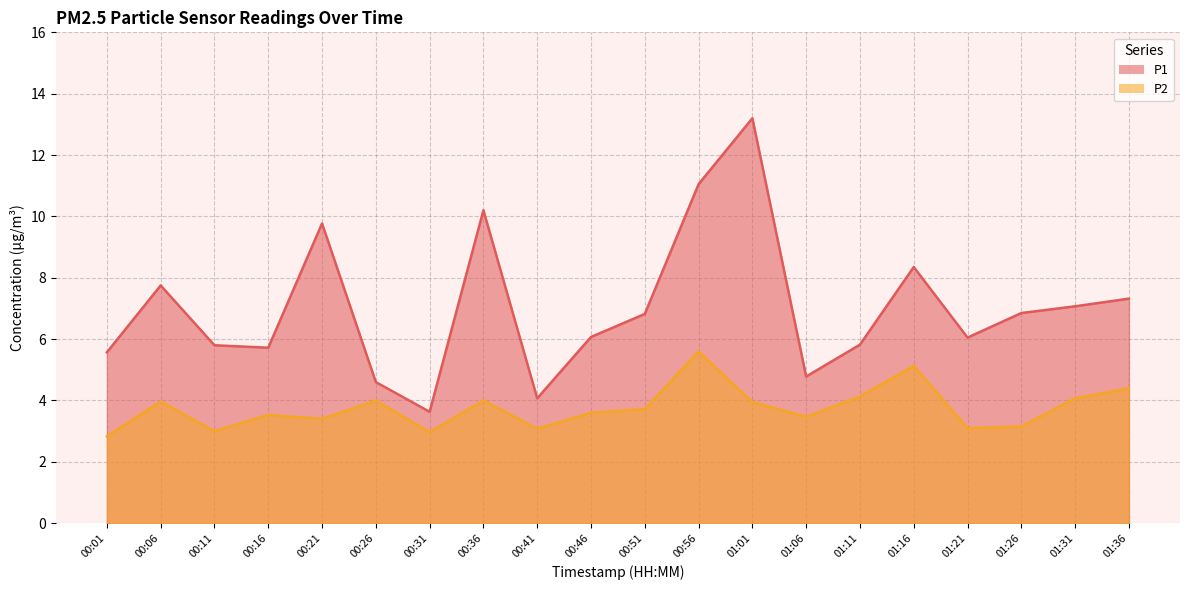

Reading right to left, extract all data points from this chart.

P1: 7.3	7.1	6.8	6.0	8.3	5.8	4.8	13.2	11.1	6.8	6.1	4.1	10.2	3.6	4.6	9.8	5.7	5.8	7.8	5.6
P2: 4.4	4.1	3.1	3.1	5.1	4.1	3.5	4.0	5.6	3.7	3.6	3.1	4.0	3.0	4.0	3.4	3.5	3.0	4.0	2.8